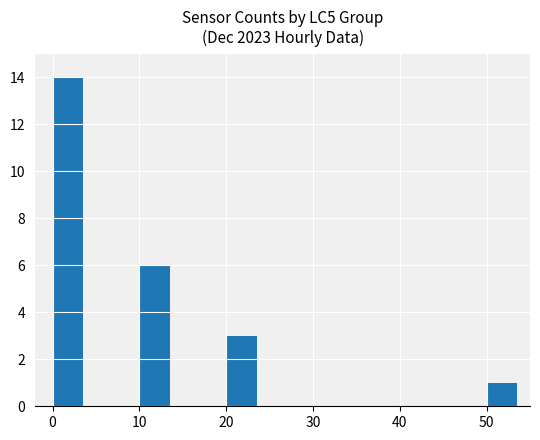

Is it true that the value at 10 is 6?

True